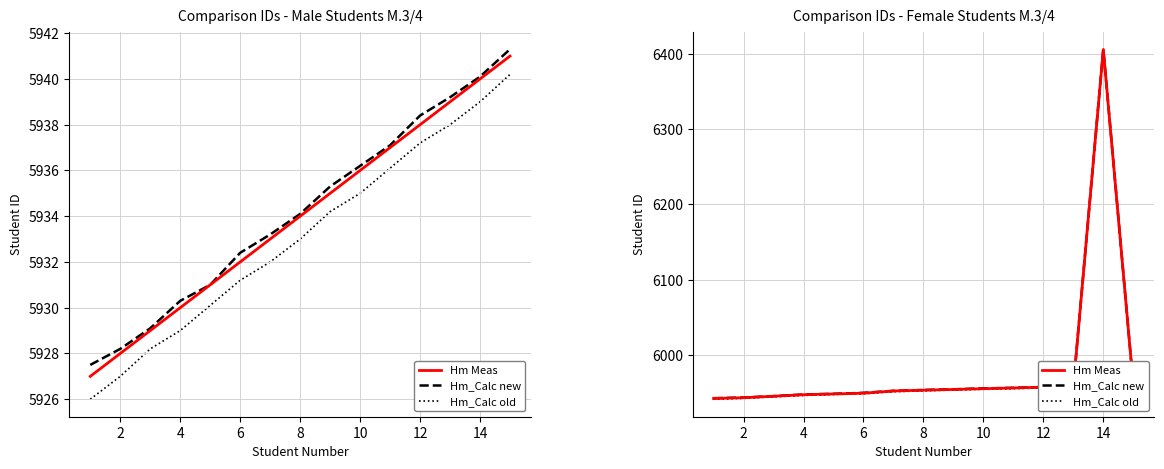

What is the total value across all series at 12?

17855.1